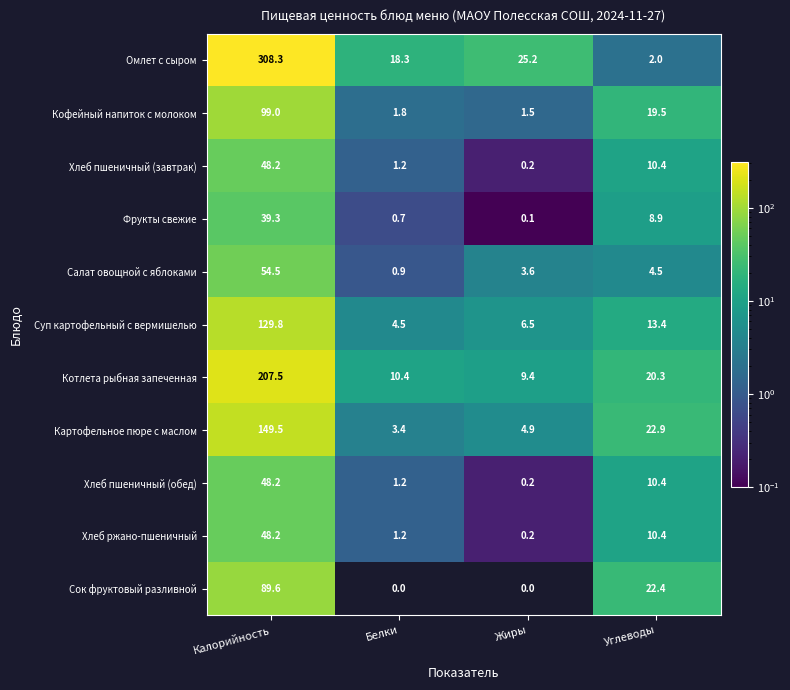

The value of Омлет с сыром at Углеводы is 2.0. True or false?

True